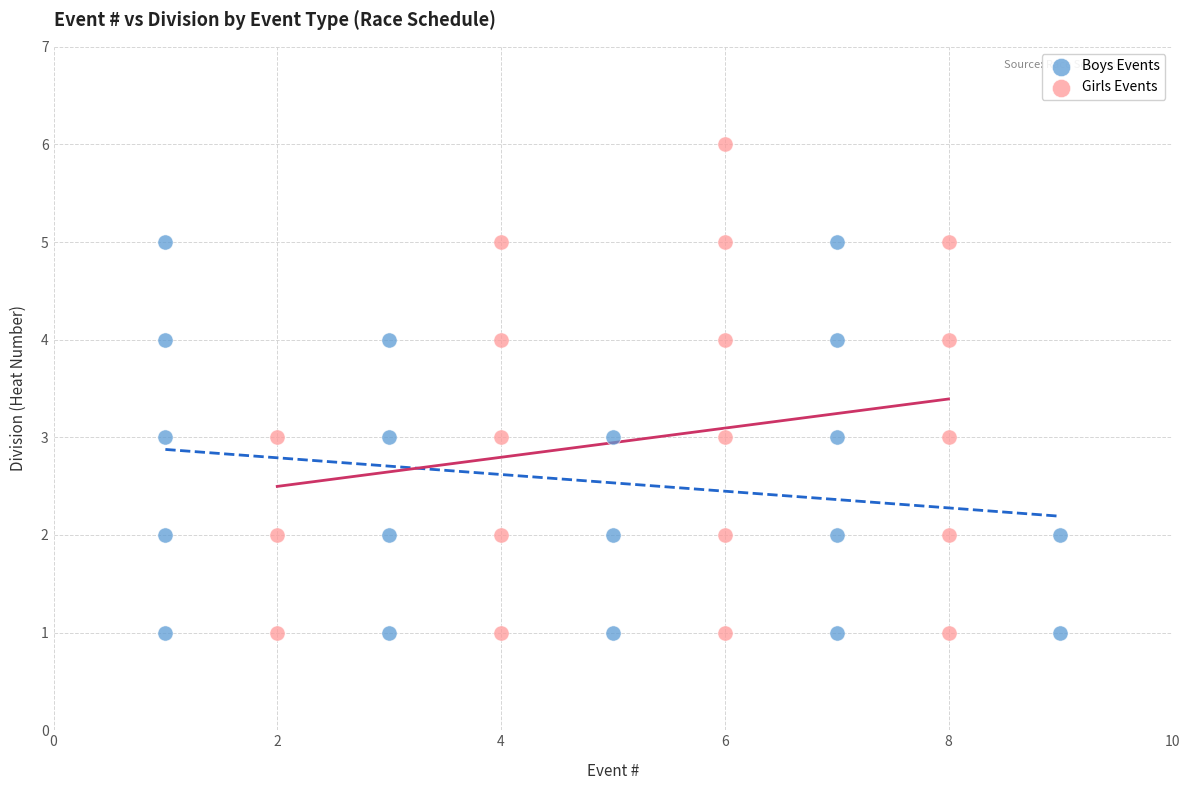

Which series has the widest spread of Y values?

Girls Events